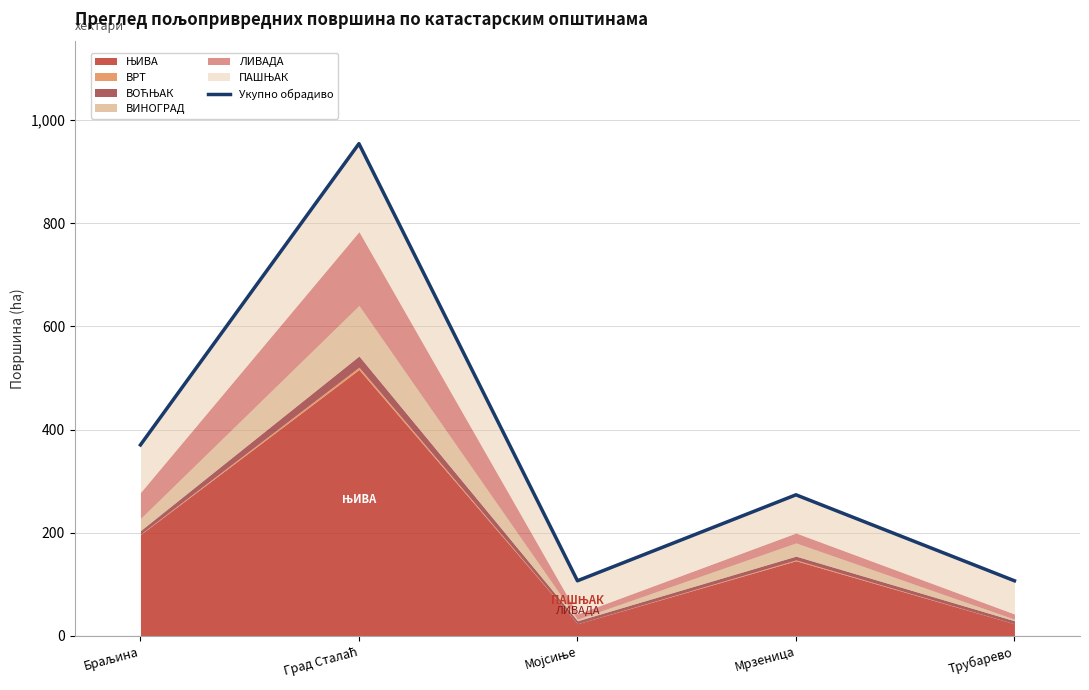

Where does the data first go above 273?

Браљина